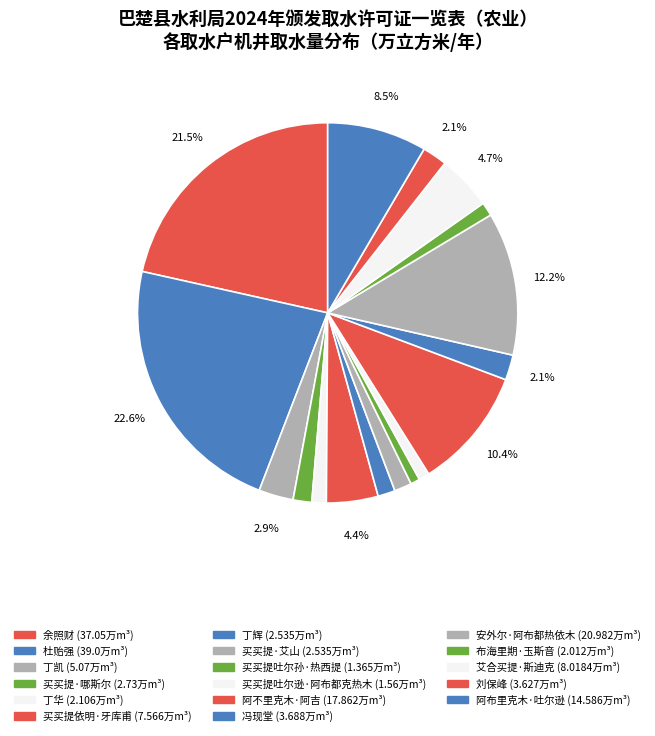

To the nearest percent, what is the difference between the 阿布里克木·吐尔逊 and 艾合买提·斯迪克 slice percentages?

4%